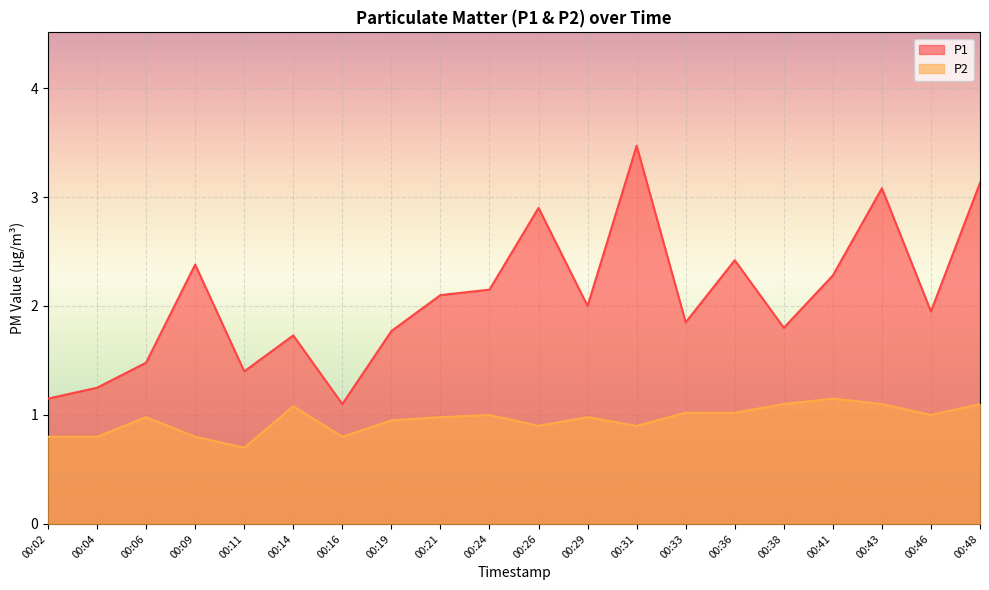

How many interior local peaks does the P1 series have?

6